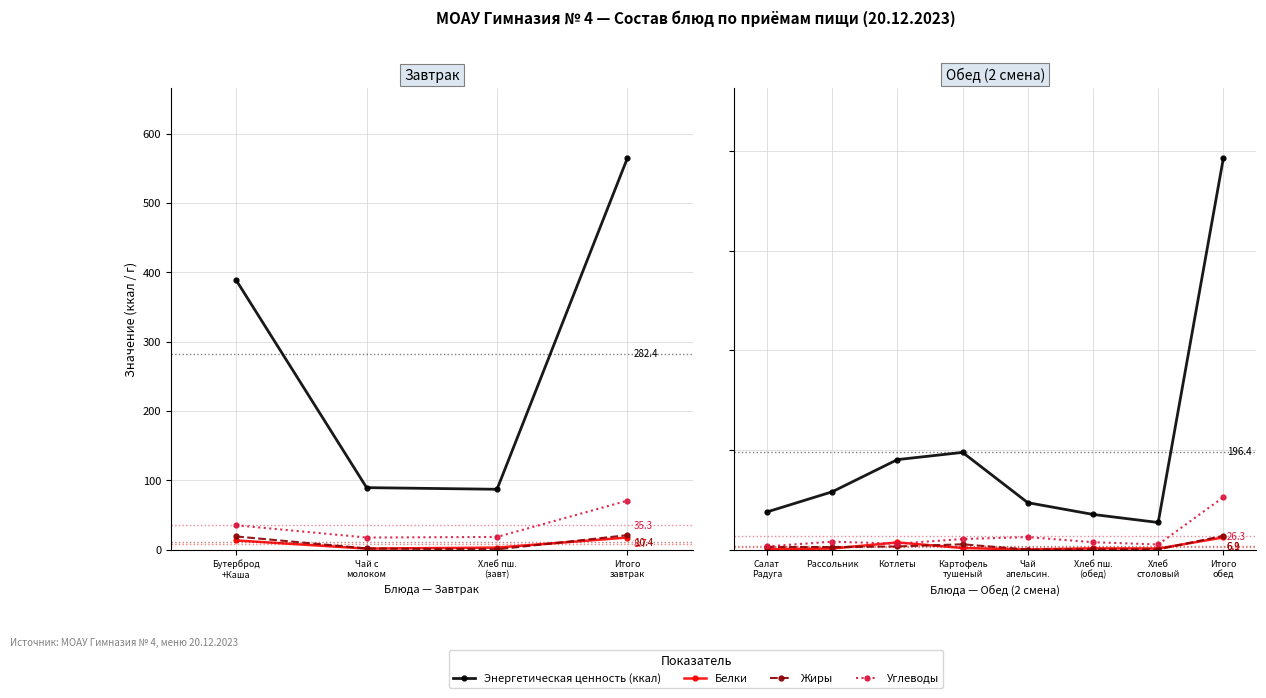

Does the chart display data point markers on the line(s)?

Yes